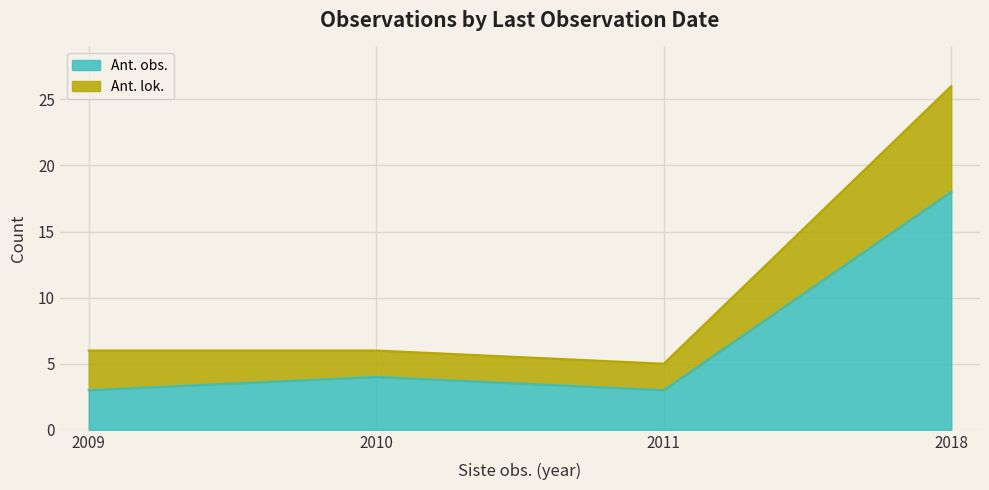

True or false: Ant. obs. has a value of 5 at 2011.

False